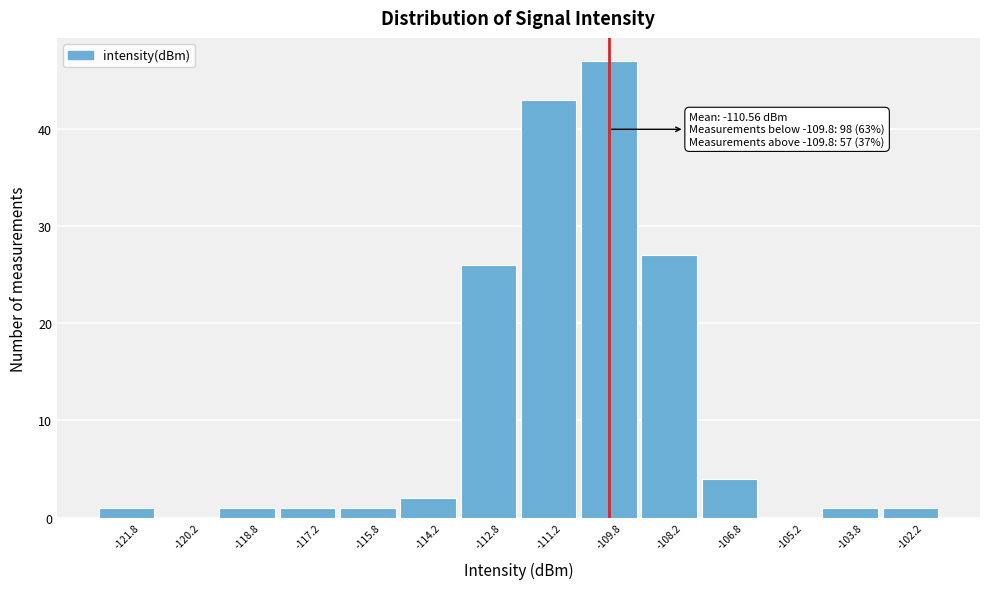

Over which range of the x-axis is the bar tallest?

-110.5 to -109.0